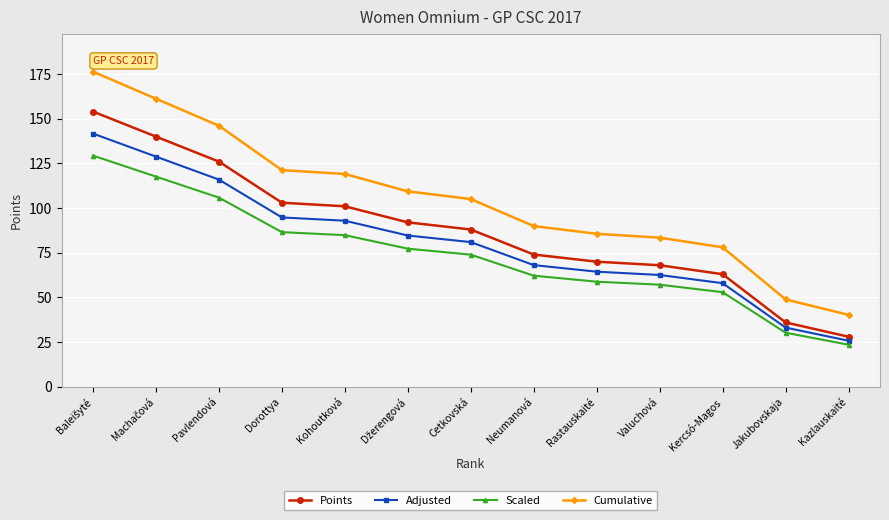

Which series has the largest total across all categories?

Cumulative